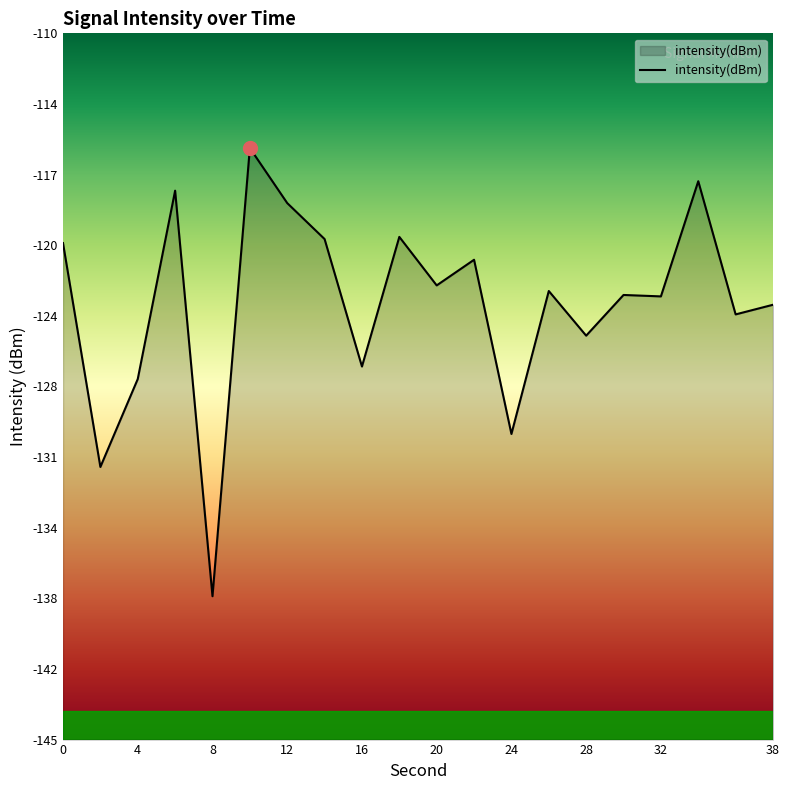

What is the greatest value displayed?

-115.7